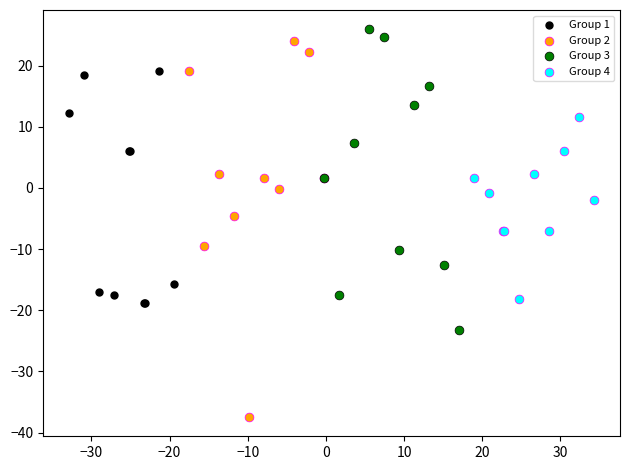

Which series reaches the maximum Y coordinate?

Group 3